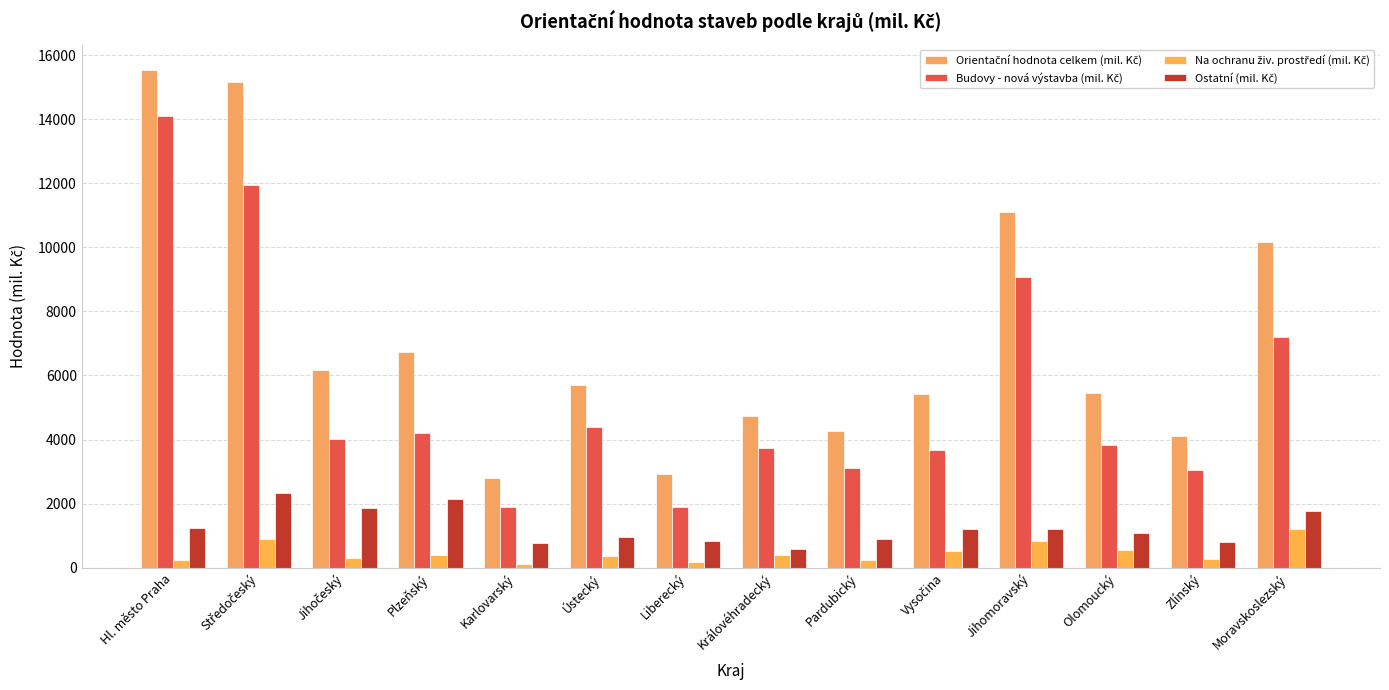

How many distinct data groups are displayed?

4